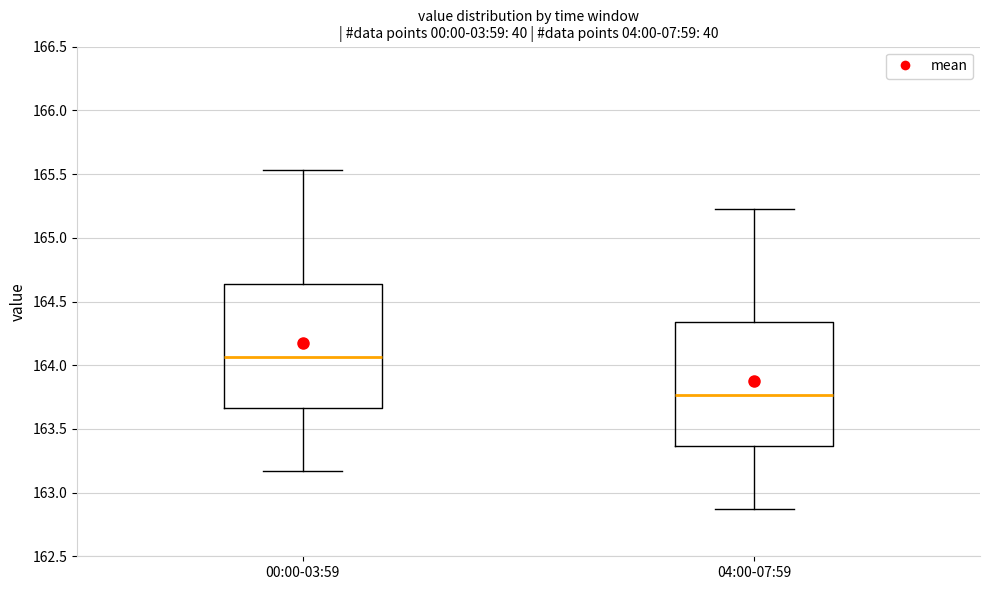

Which box's median line is the lowest?

04:00-07:59